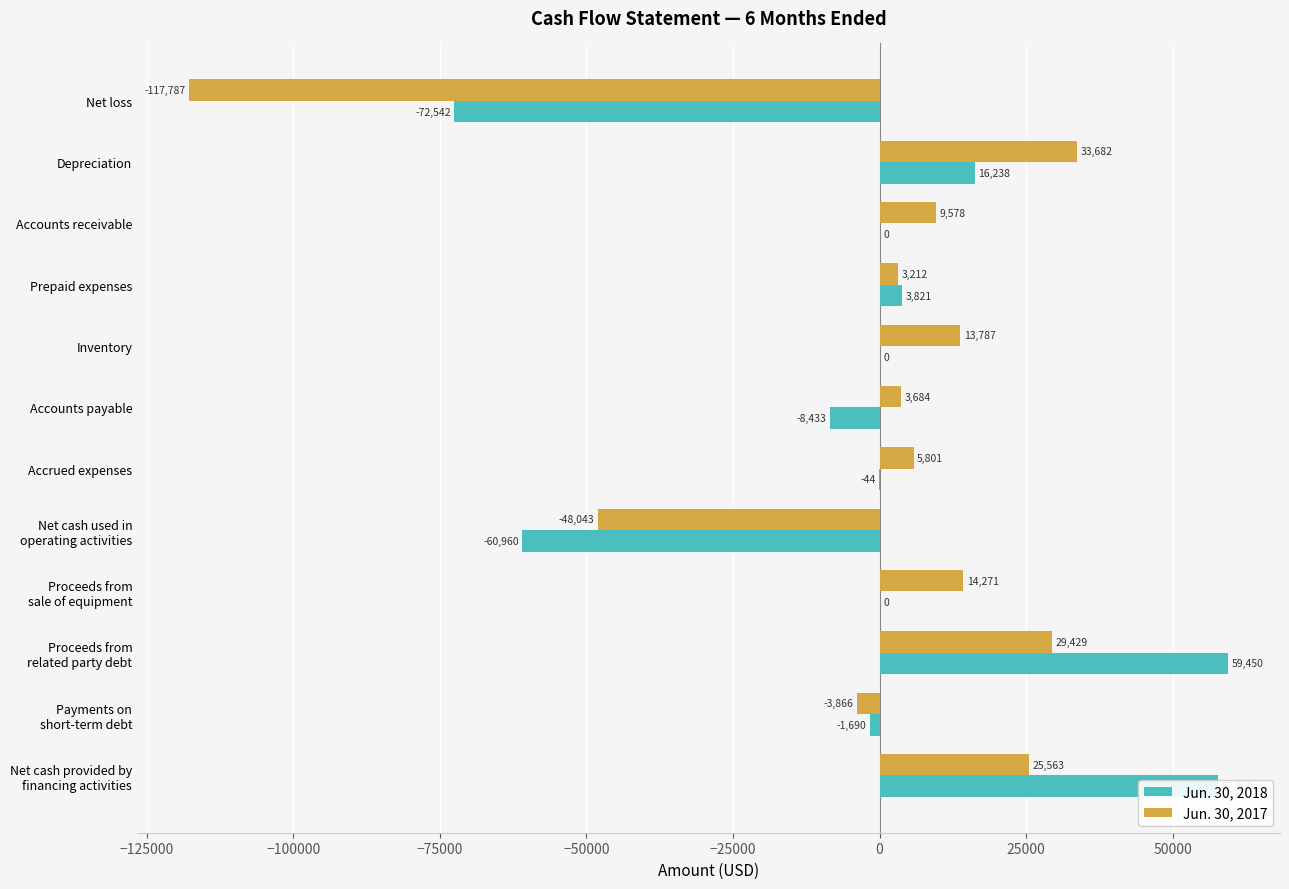

What is the average value of the Jun. 30, 2017 series?

-2557